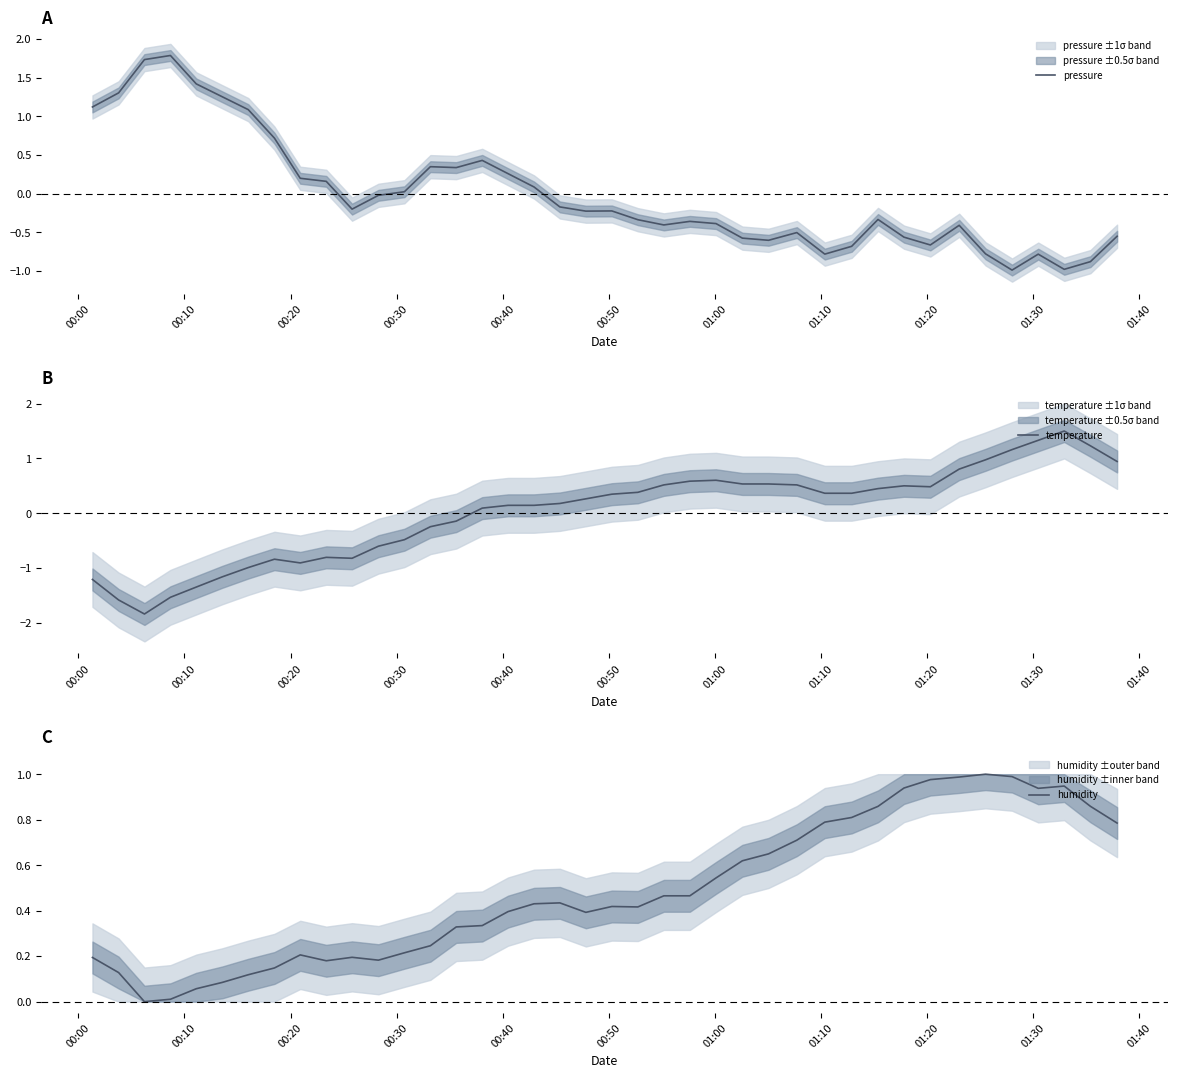

Which series has the largest total across all categories?

humidity